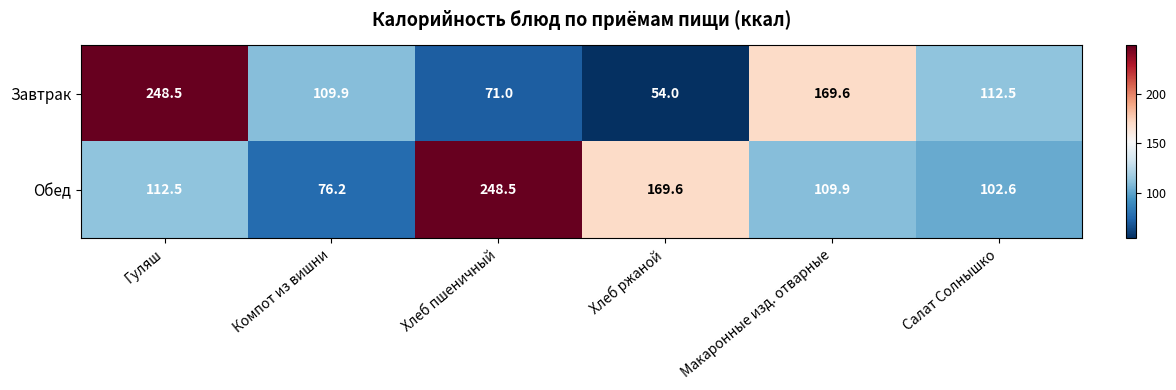

At which category does the chart reach its minimum across all series?

Хлеб ржаной